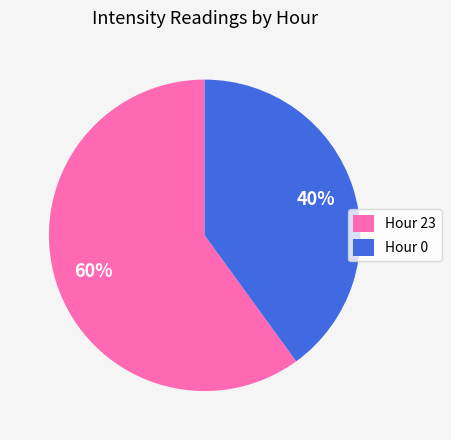

True or false: Hour 23 accounts for 60% of the total.

True